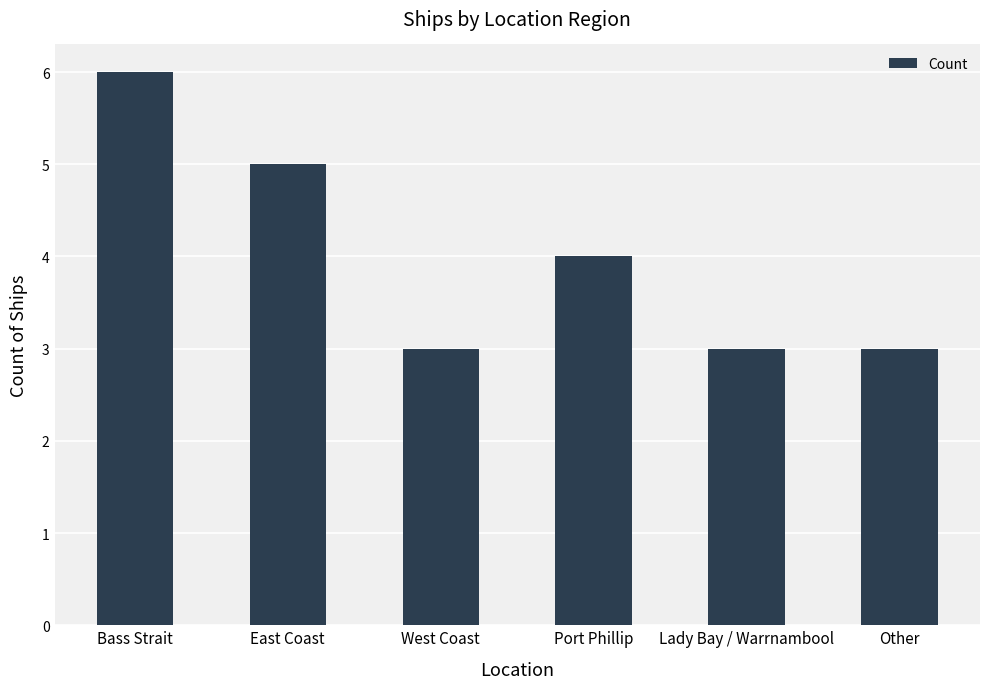

Count the values in the range 3 to 5.

5